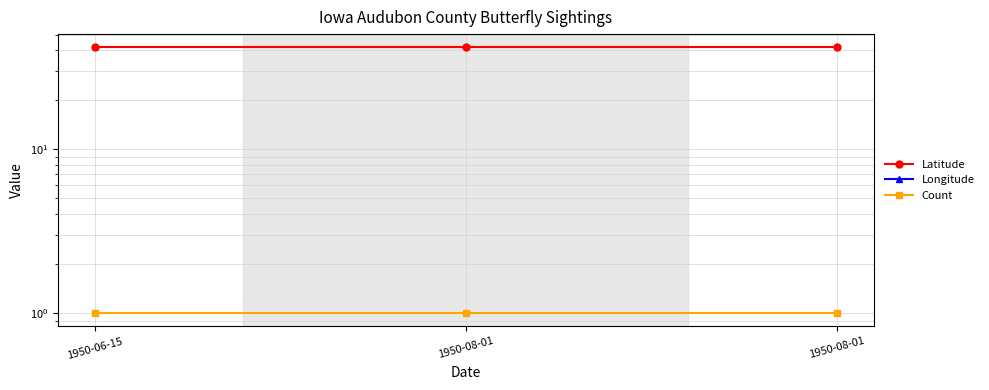

Which series has the largest total across all categories?

Latitude